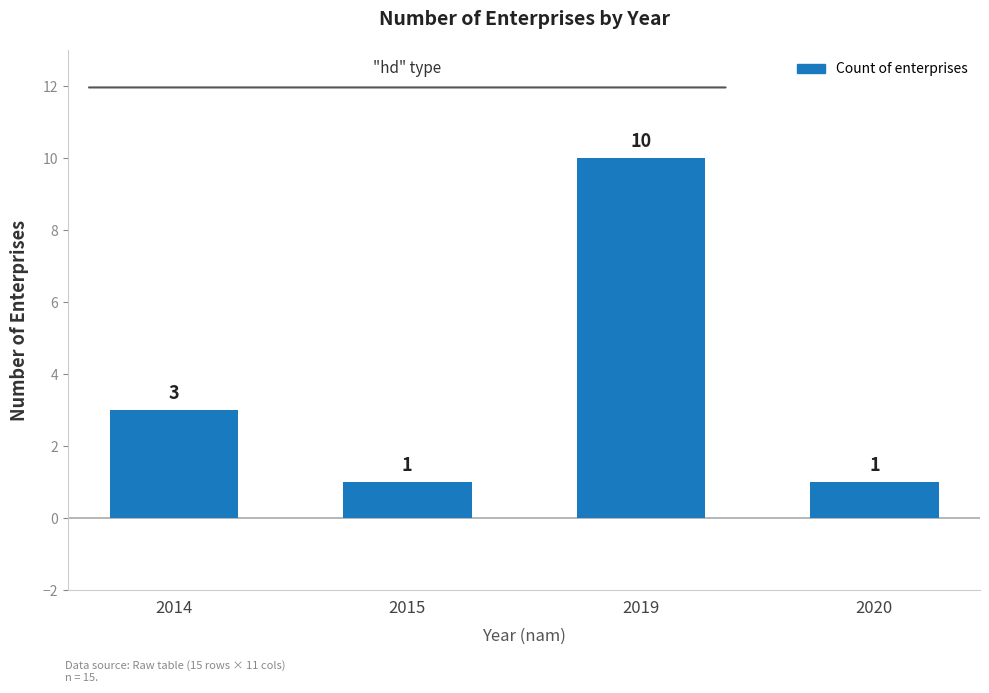

What is the approximate value at 2019?

10